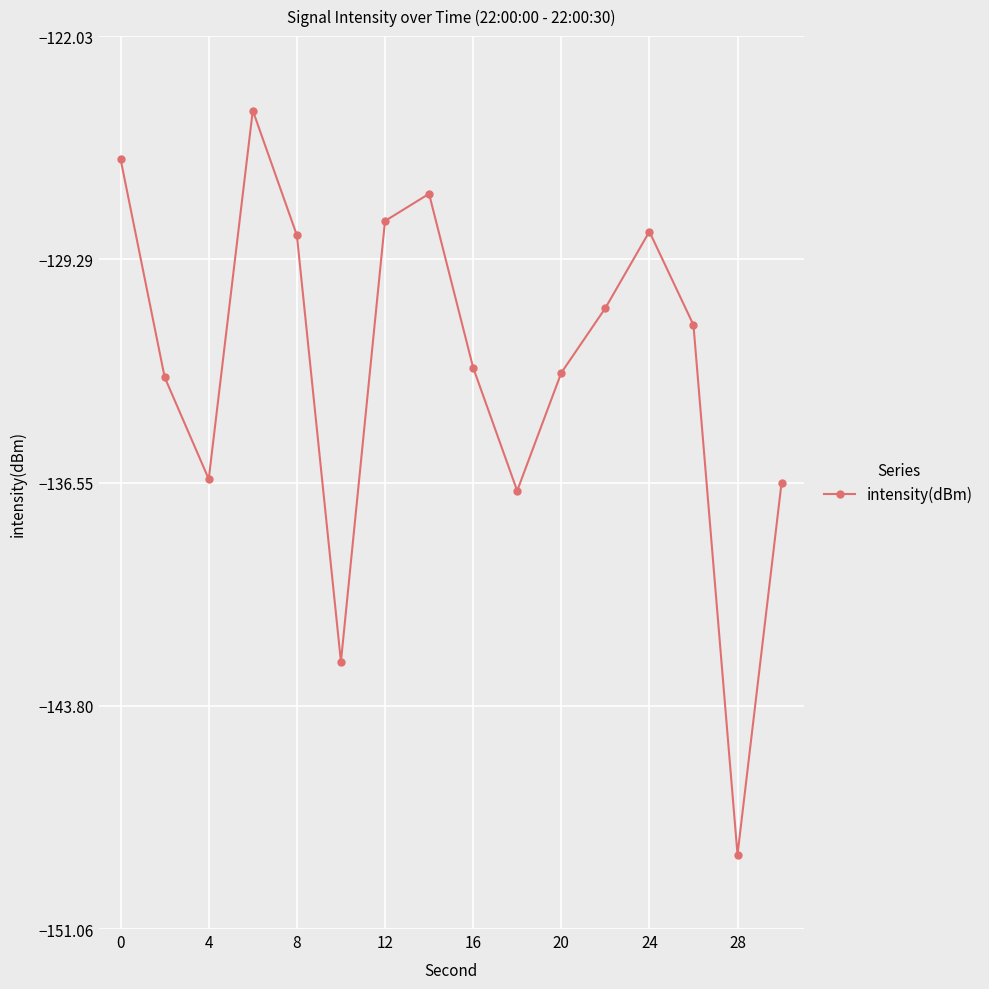

How many points are higher than both their immediate neighbors (excluding endpoints)?

3